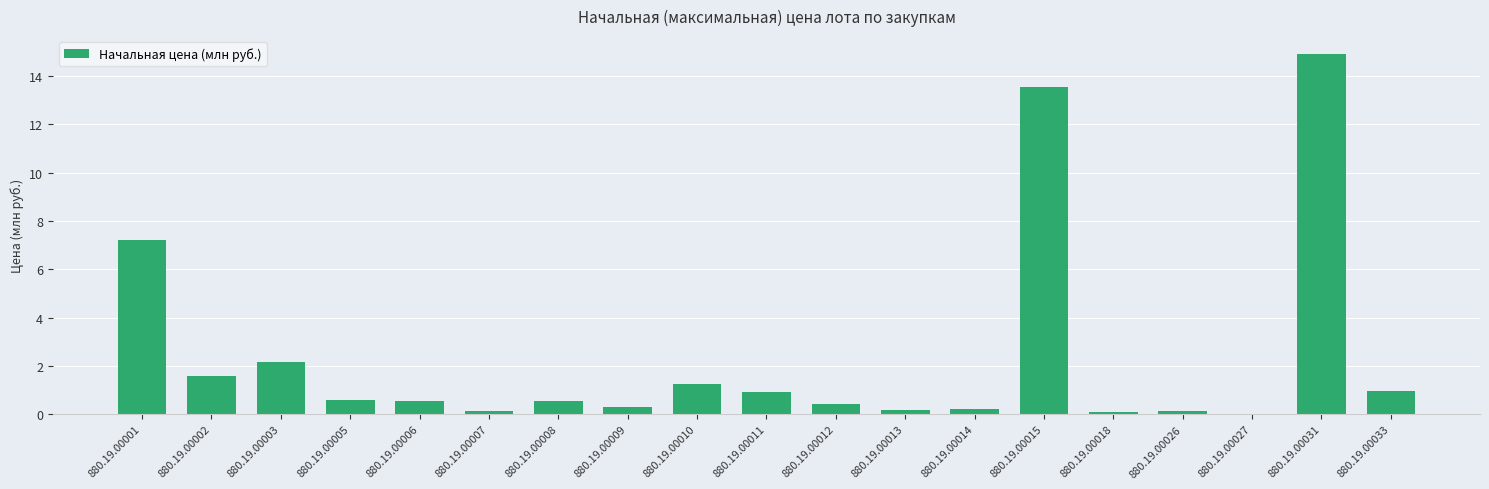

Is it true that the value at 880.19.00031 is 20.7?

False